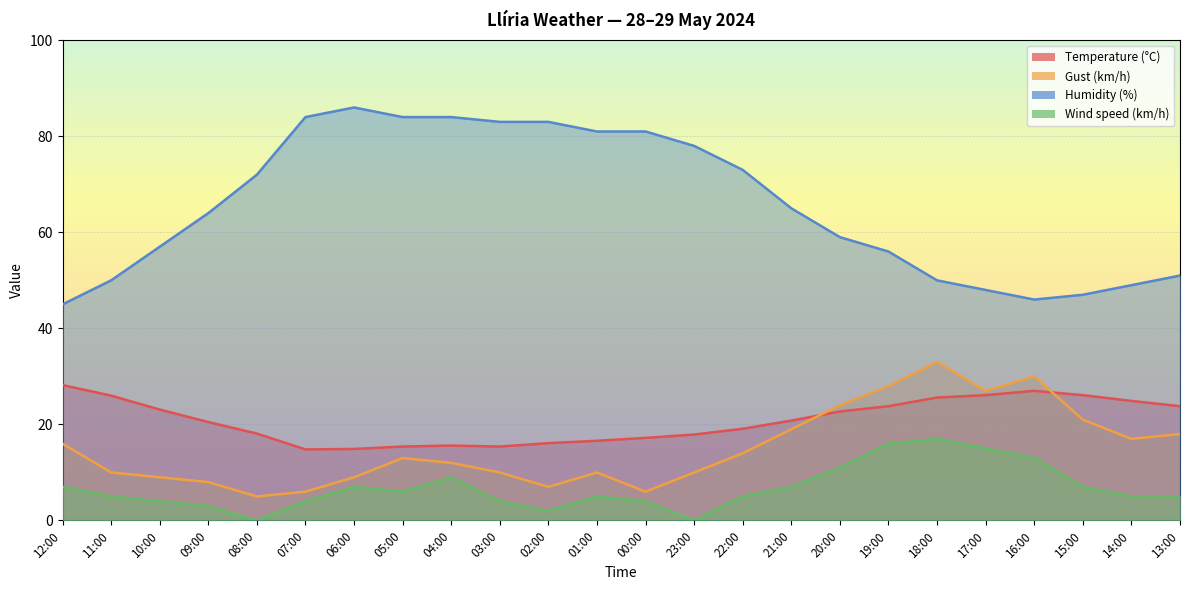

Which category has the highest value in the Wind speed (km/h) series?

18:00